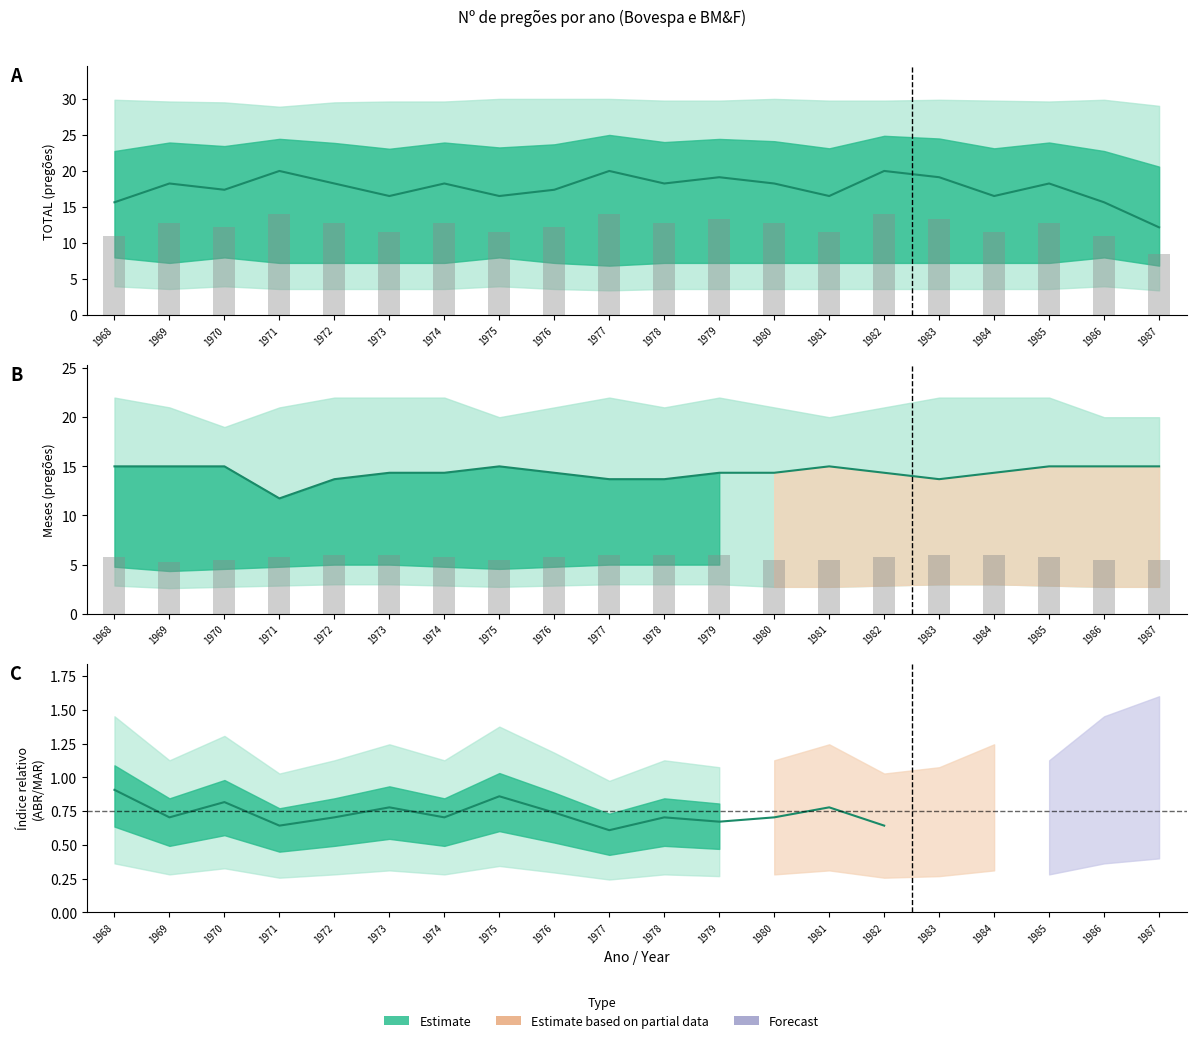

What is the minimum value shown in the chart?

12.2